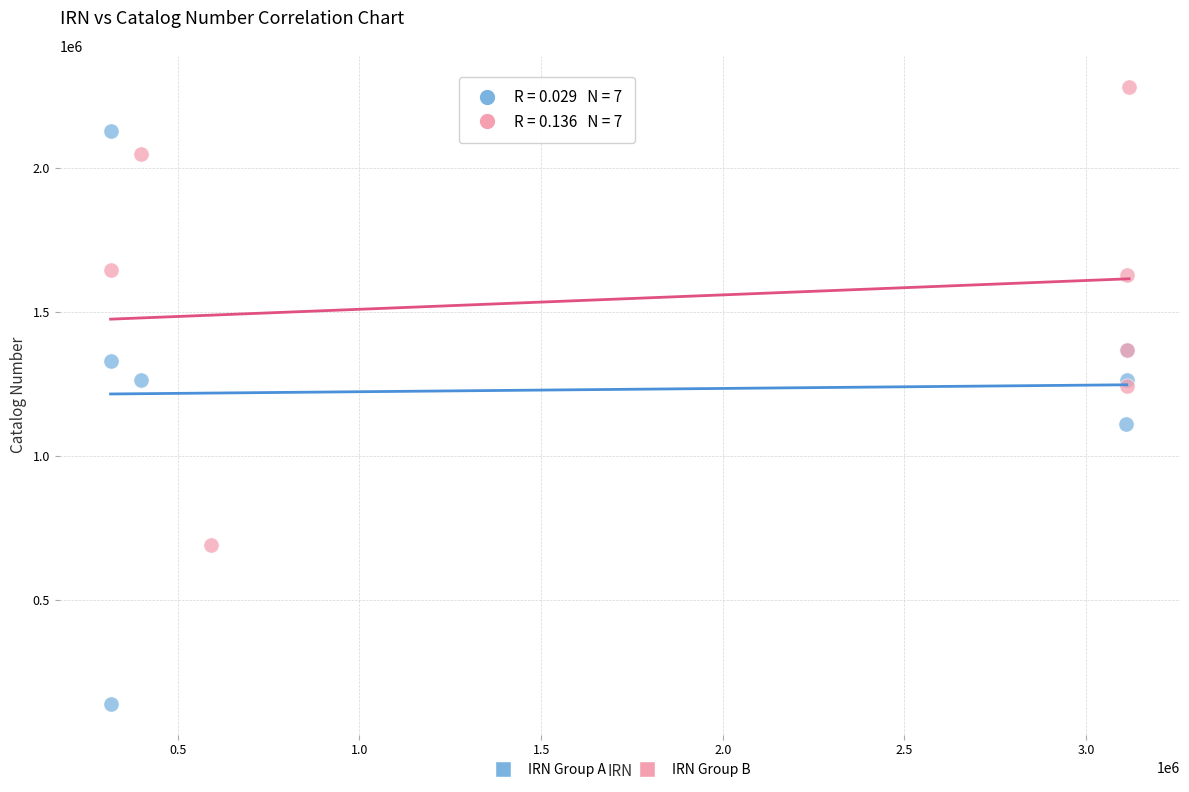

What are all the series names shown in the legend?

IRN Group A, IRN Group B